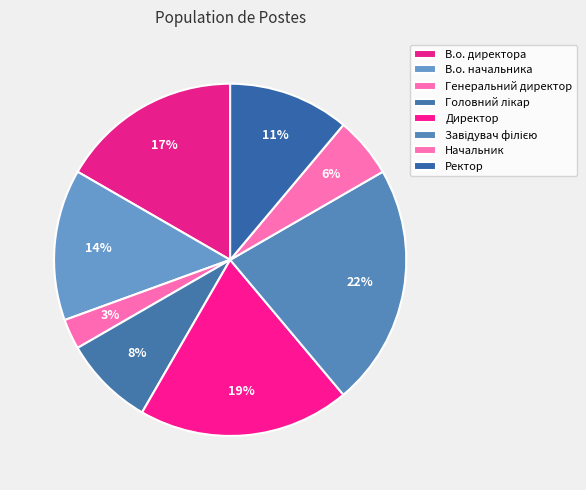

Count the number of slices in the pie.

8